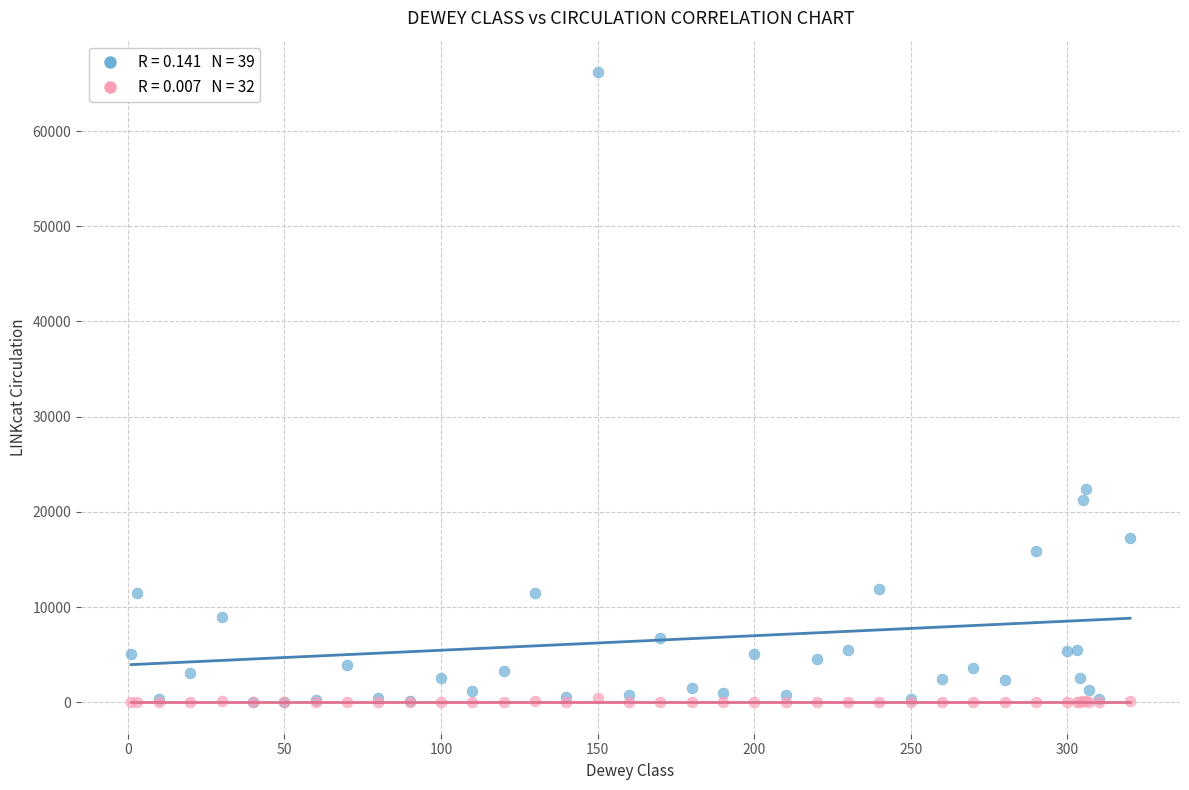

Across all series, what Y value is closest to 33091?

22397